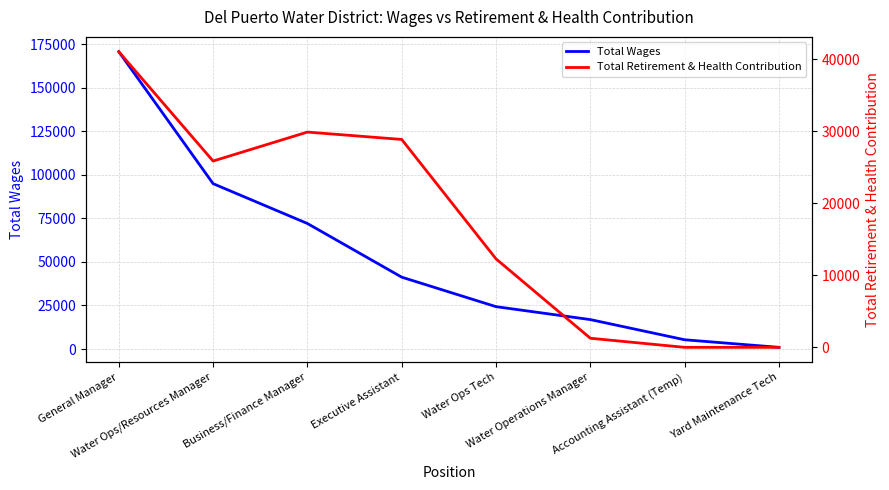

Is the value of Total Retirement & Health Contribution at General Manager greater than the value of Total Wages at Water Operations Manager?

Yes